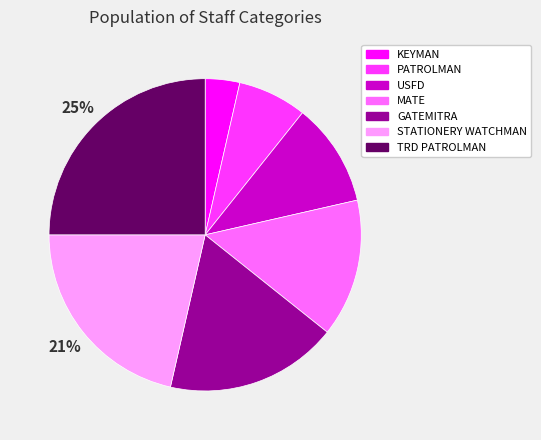

Combined, do GATEMITRA and TRD PATROLMAN account for over 50%?

No